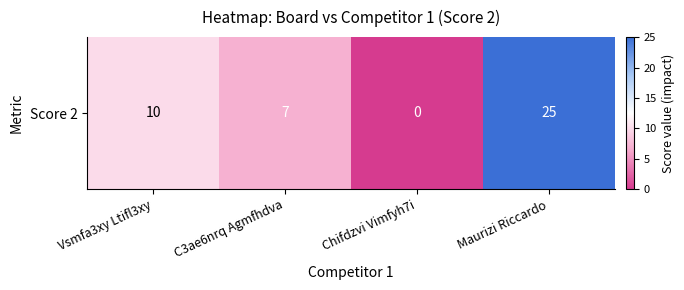

What is the difference between the maximum and minimum values?

25